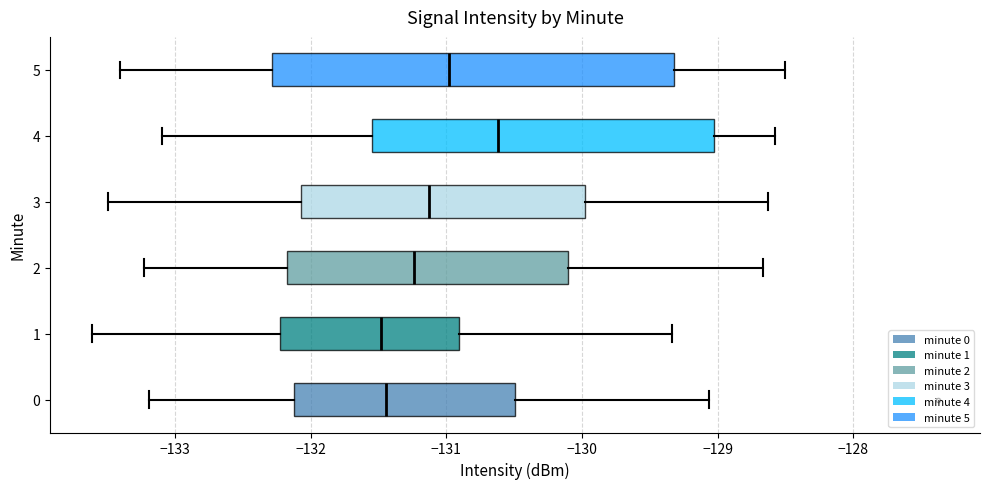

Reading bottom to top, transcribe this box plot: for each box, give where its median line is, the range the box spans, and where its two whiskers end, as read against the x-axis. The values are not printed on the chart, so give them approximately, as read against the axis.

0: median -131.4, box -132.1 to -130.5, whiskers -133.2 to -129.1
1: median -131.5, box -132.2 to -130.9, whiskers -133.6 to -129.3
2: median -131.2, box -132.2 to -130.1, whiskers -133.2 to -128.7
3: median -131.1, box -132.1 to -130.0, whiskers -133.5 to -128.6
4: median -130.6, box -131.6 to -129.0, whiskers -133.1 to -128.6
5: median -131.0, box -132.3 to -129.3, whiskers -133.4 to -128.5